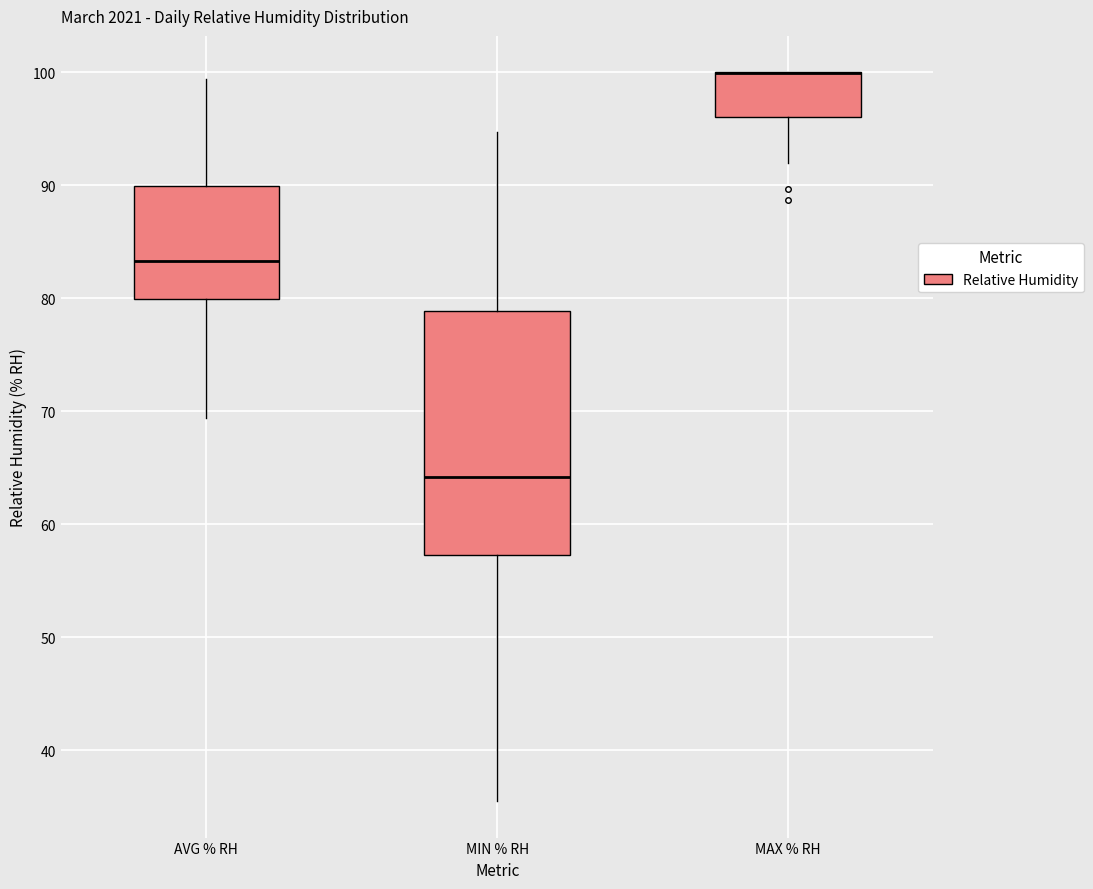

Reading left to right, read every box against the y-axis: the position of its median line, the range the box covers, and the ends of its whiskers. The values are not printed on the chart, so give them approximately, as read against the axis.

AVG % RH: median 83, box 80 to 90, whiskers 69 to 99
MIN % RH: median 64, box 57 to 79, whiskers 36 to 95
MAX % RH: median 100 (drawn on the box's upper edge), box 96 to 100, whiskers 92 to 100